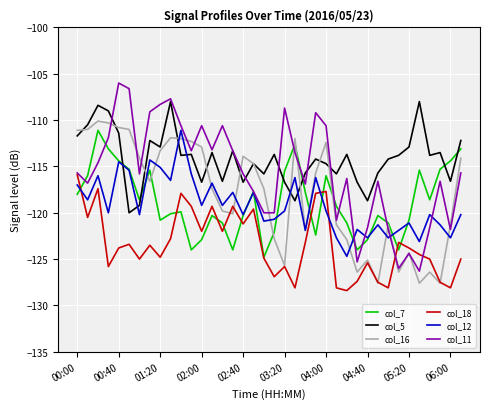

How many intersections are there between col_18 and col_12?

3